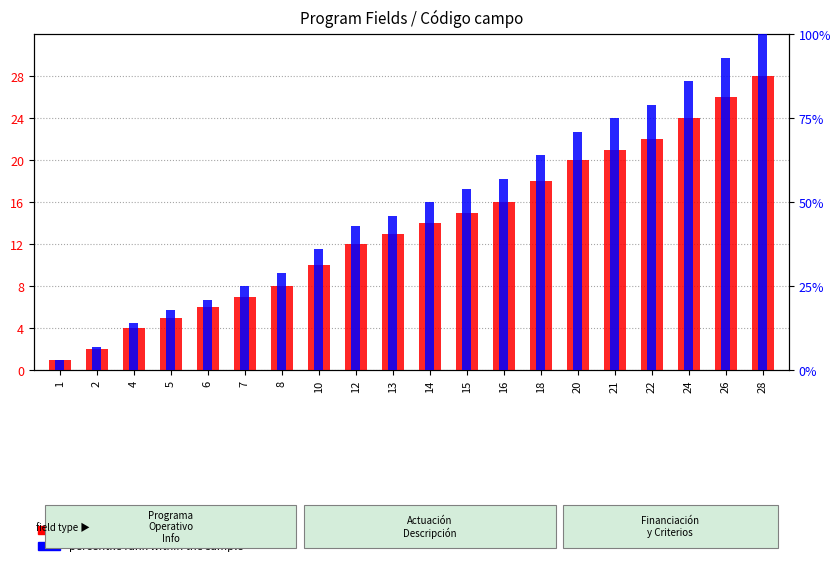

What is the sum of all count values?

272.0